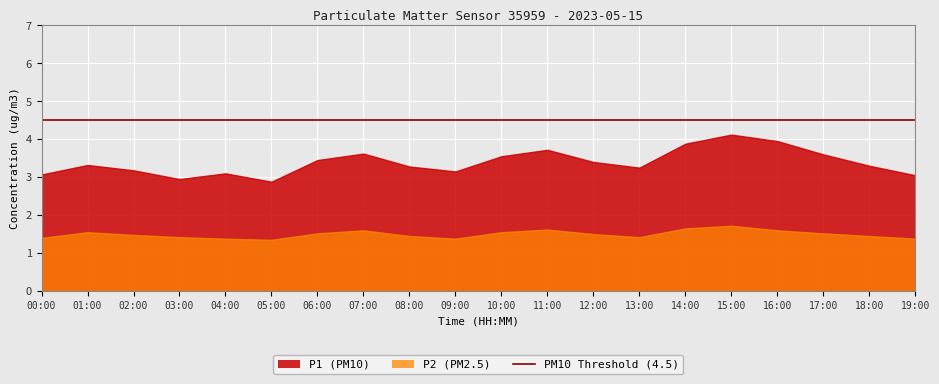

Which has a higher value, 17:00 or 01:00?

17:00